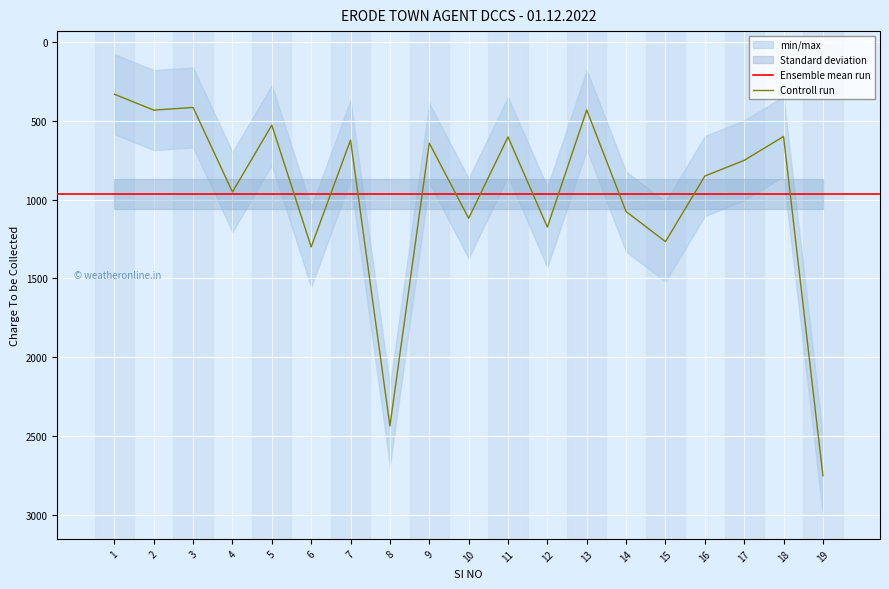

Where is the data nearest to the value 1541?

6